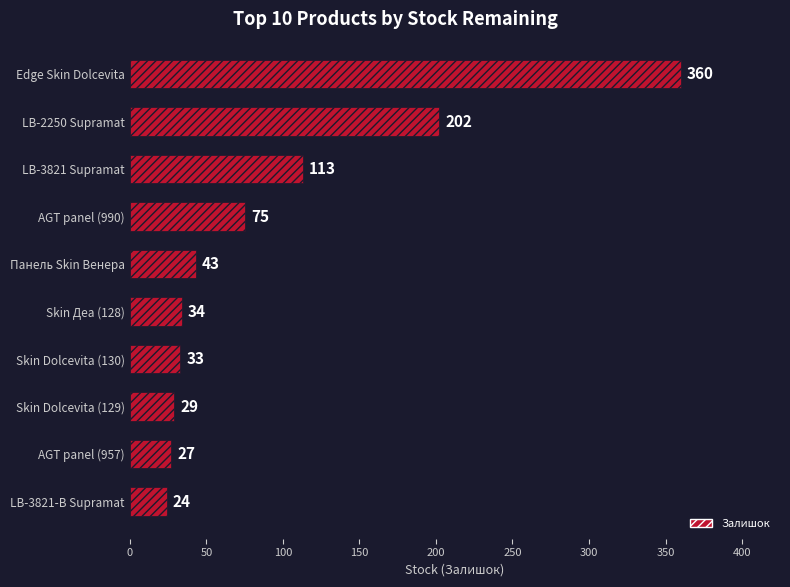

Reading top to bottom, extract all data points from this chart.

360	202	113	75	43	34	33	29	27	24